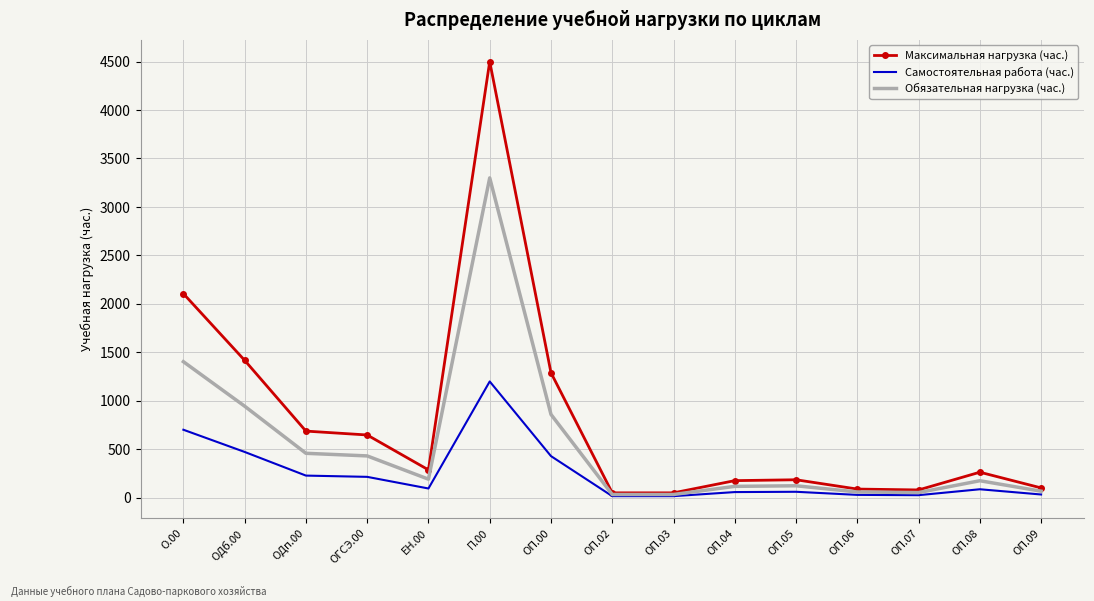

What is the difference between the maximum and second lowest values in the Самостоятельная работа (час.) series?

1183